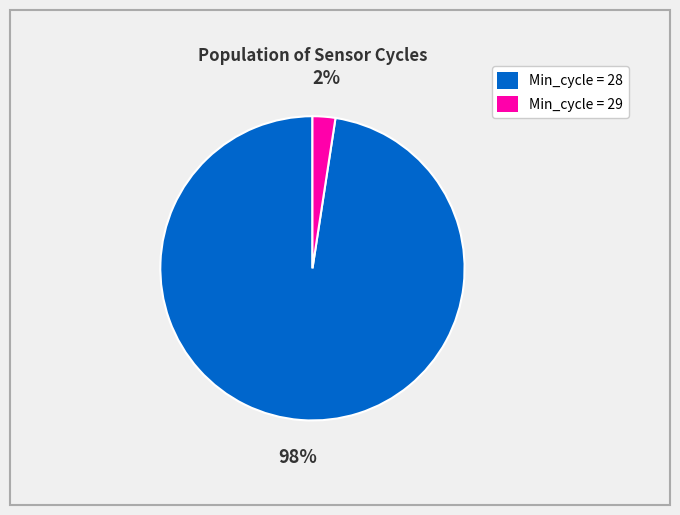

How many slices are in this pie chart?

2